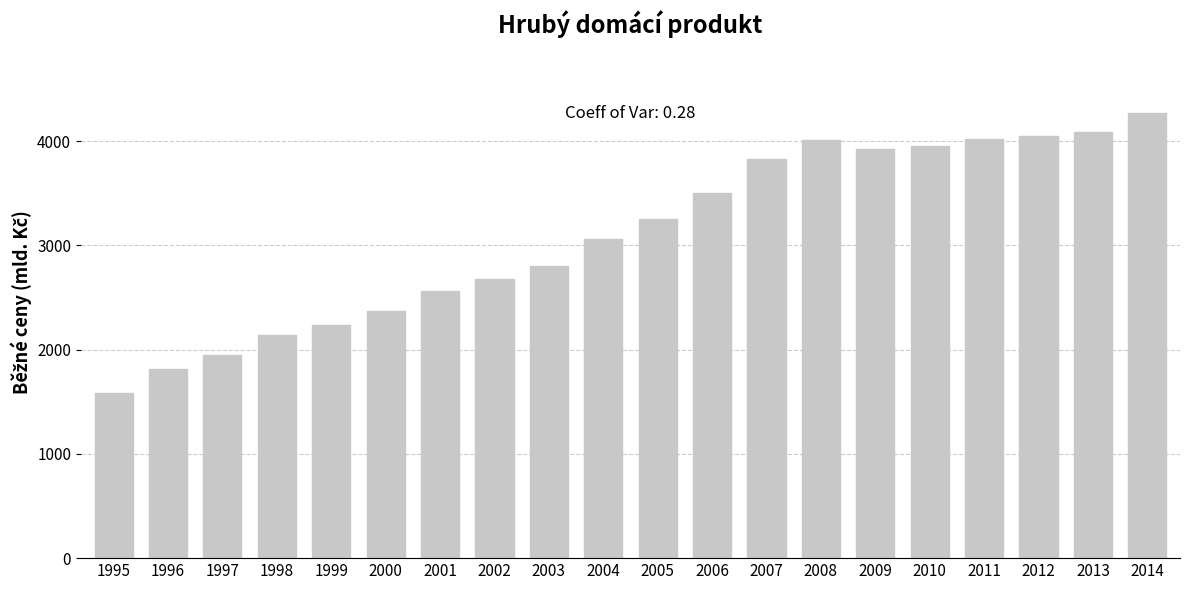

What is the sum of all values?

62104.9